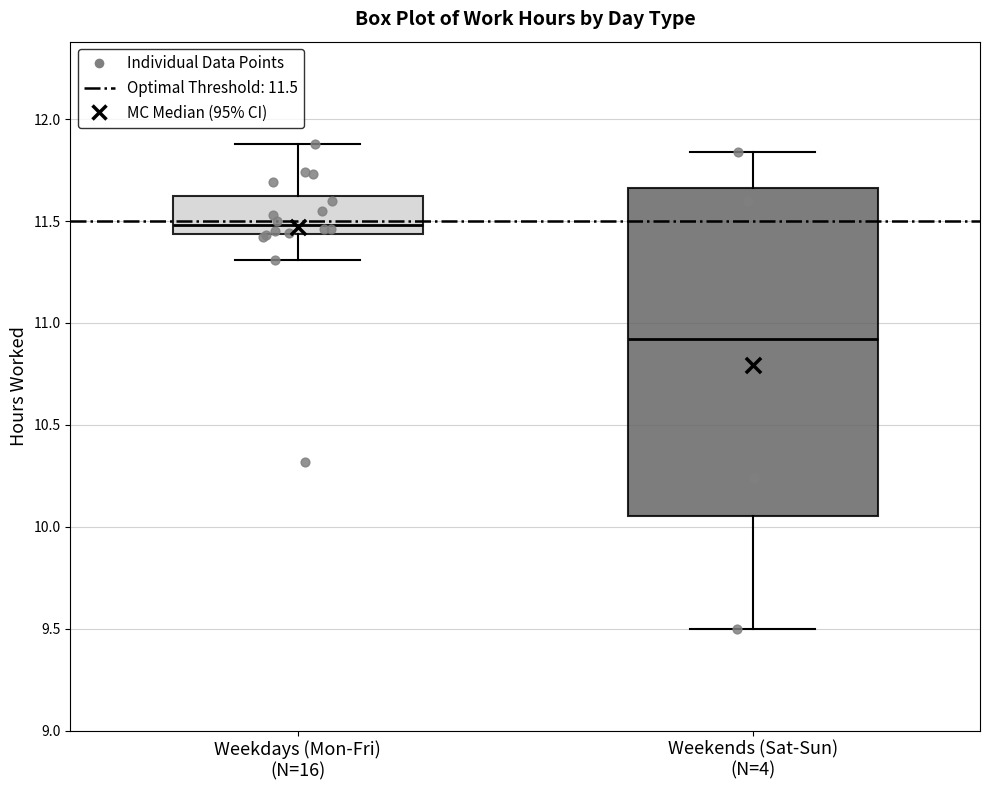

Reading left to right, read every box against the y-axis: the position of its median line, the range the box covers, and the ends of its whiskers. The values are not printed on the chart, so give them approximately, as read against the axis.

Weekdays (Mon-Fri) (N=16): median 11.50, box 11.45 to 11.60, whiskers 11.30 to 11.90
Weekends (Sat-Sun) (N=4): median 10.90, box 10.05 to 11.65, whiskers 9.50 to 11.85